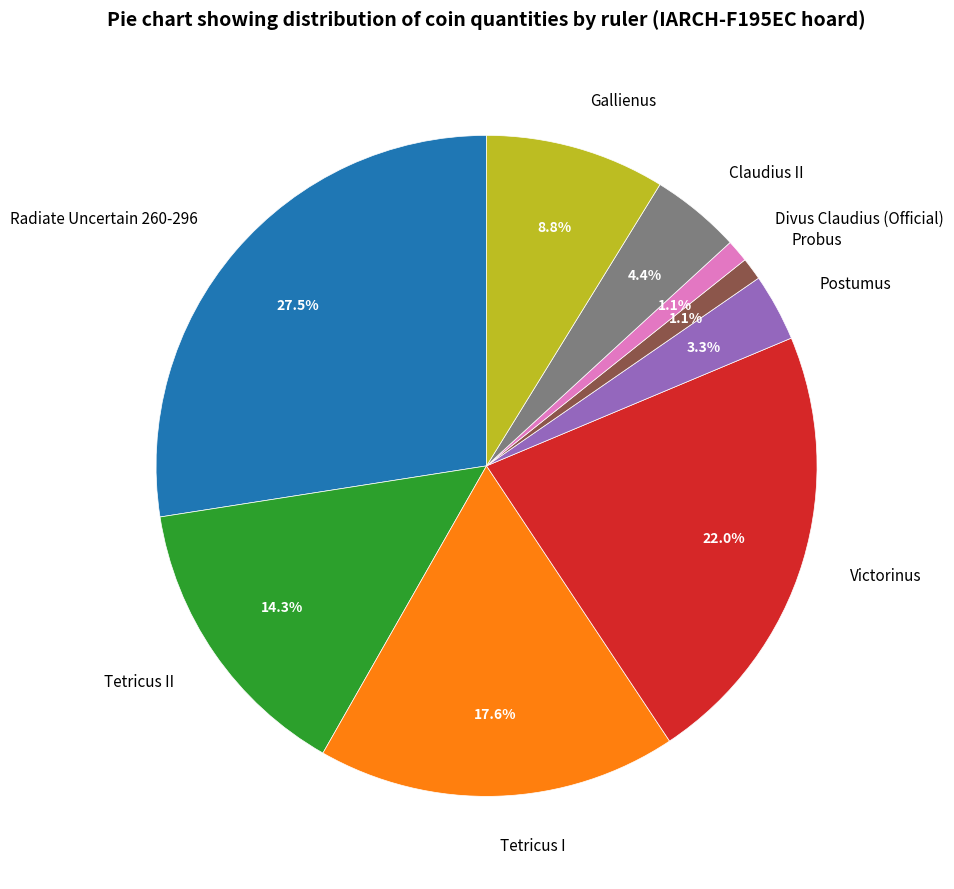

Count the number of slices in the pie.

9